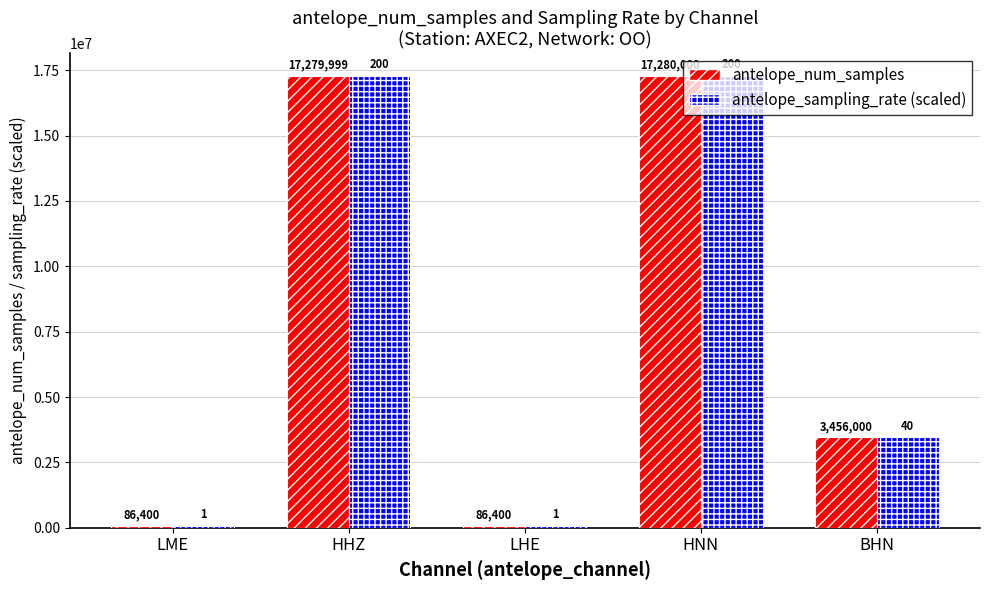

What position from the right is HHZ?

4